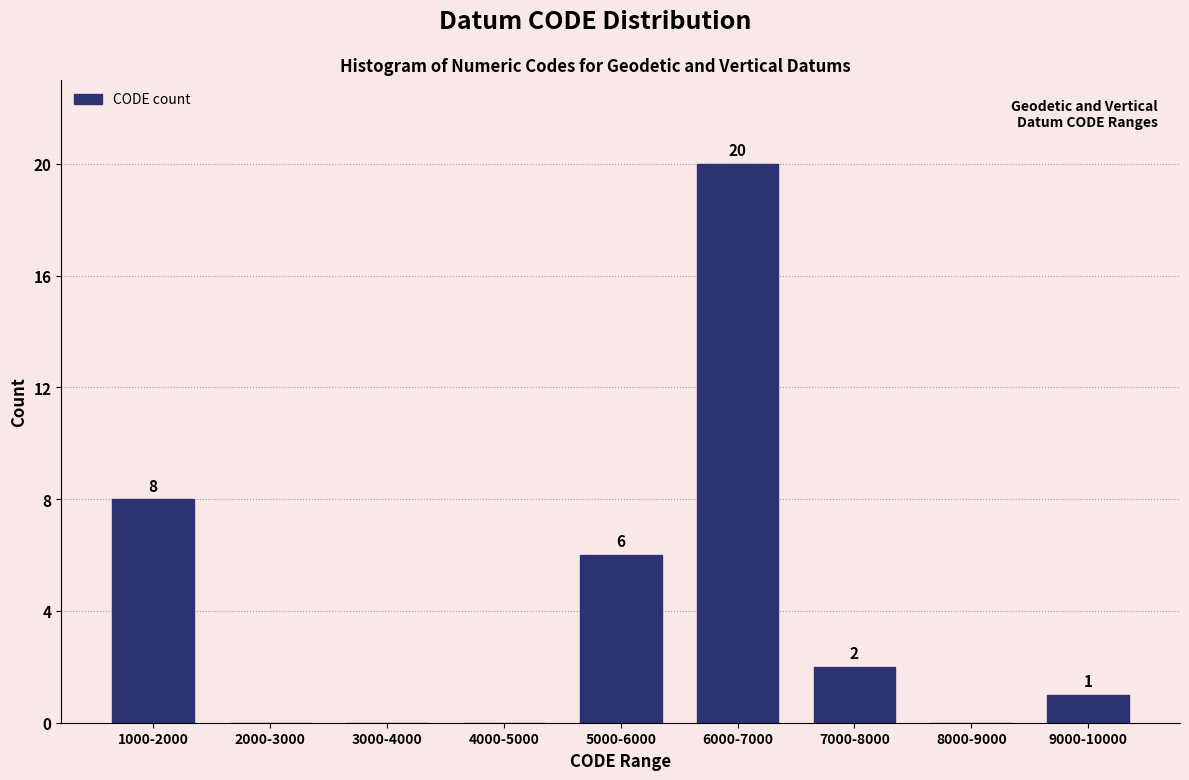

Reading left to right, list all the values displayed in this chart.

1000-2000=8	2000-3000=0	3000-4000=0	4000-5000=0	5000-6000=6	6000-7000=20	7000-8000=2	8000-9000=0	9000-10000=1